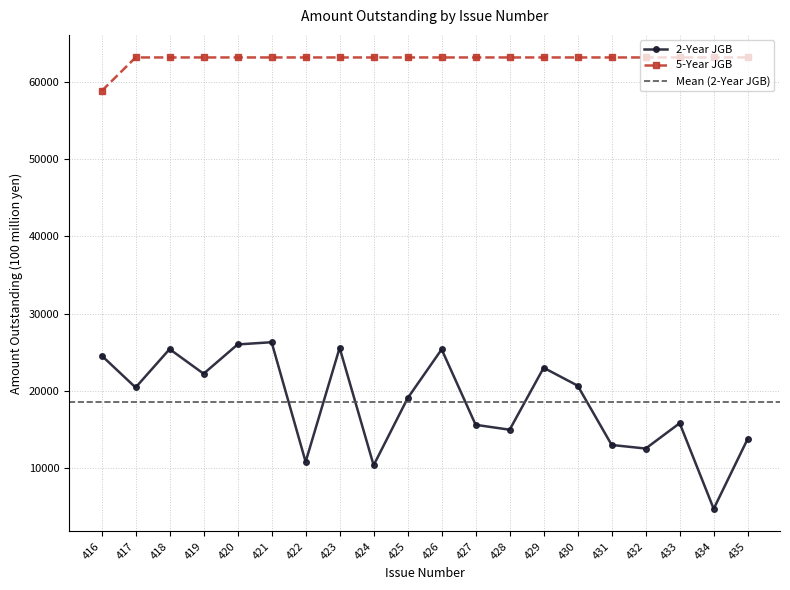

What are all the series names shown in the legend?

2-Year JGB, 5-Year JGB